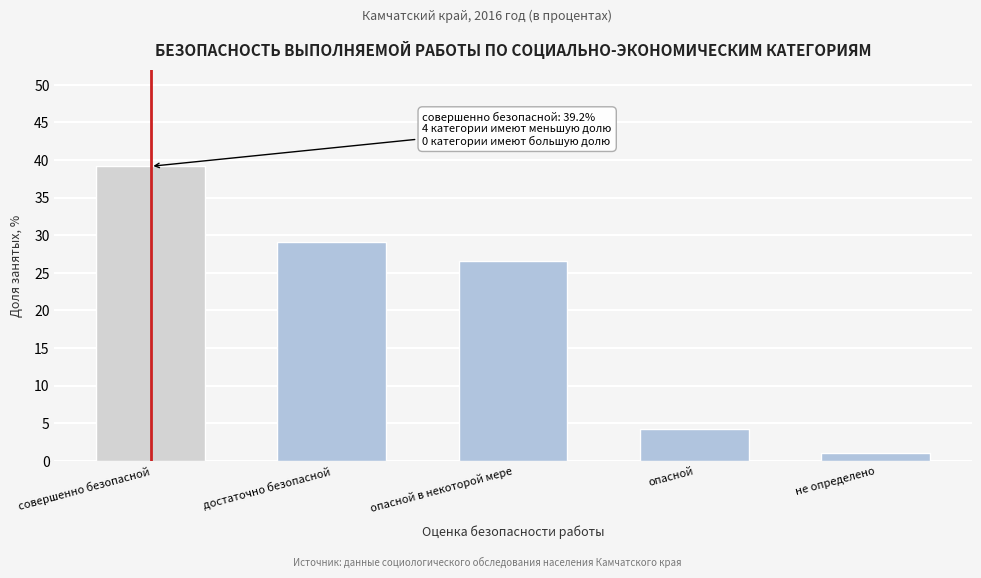

Reading left to right, transcribe all the data shown in this chart.

совершенно безопасной=39.2	достаточно безопасной=29.0	опасной в некоторой мере=26.6	опасной=4.2	не определено=1.0